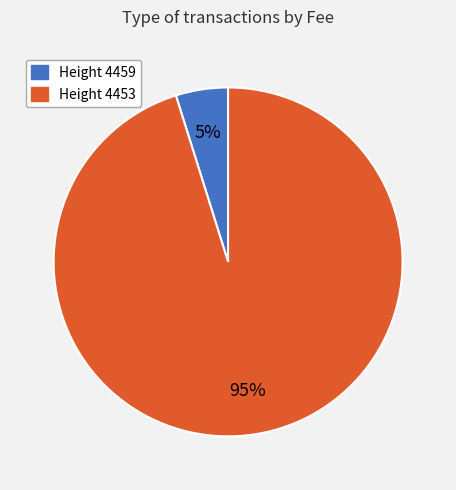

Count the number of slices in the pie.

2